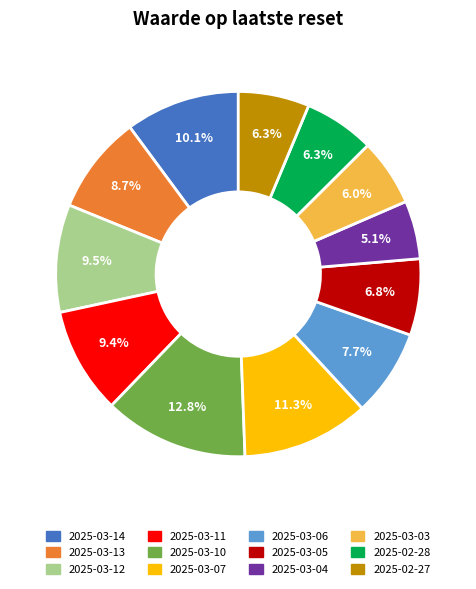

True or false: 2025-03-12 accounts for 4% of the total.

False